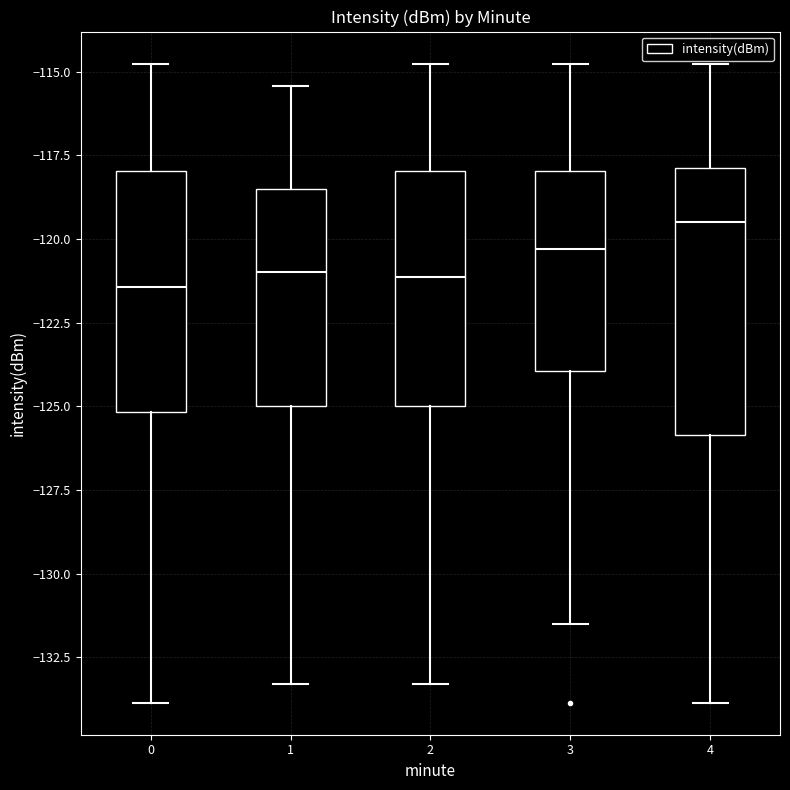

Reading left to right, read every box against the y-axis: the position of its median line, the range the box covers, and the ends of its whiskers. The values are not printed on the chart, so give them approximately, as read against the axis.

0: median -121.5, box -125.0 to -118.0, whiskers -134.0 to -115.0
1: median -121.0, box -125.0 to -118.5, whiskers -133.5 to -115.5
2: median -121.0, box -125.0 to -118.0, whiskers -133.5 to -115.0
3: median -120.5, box -124.0 to -118.0, whiskers -131.5 to -115.0
4: median -119.5, box -126.0 to -118.0, whiskers -134.0 to -115.0